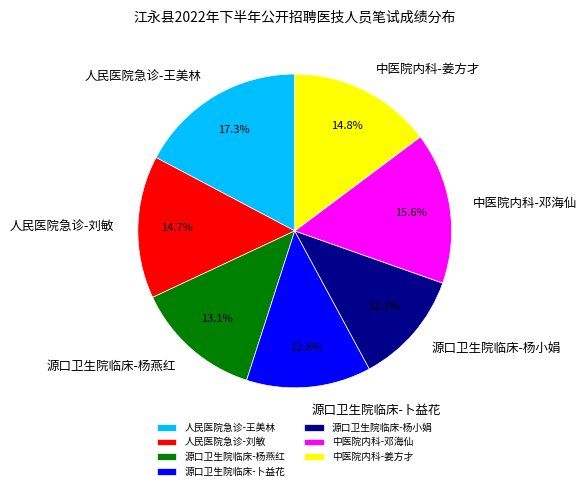

To the nearest percent, what is the difference between the largest and smallest slice percentages?

6%